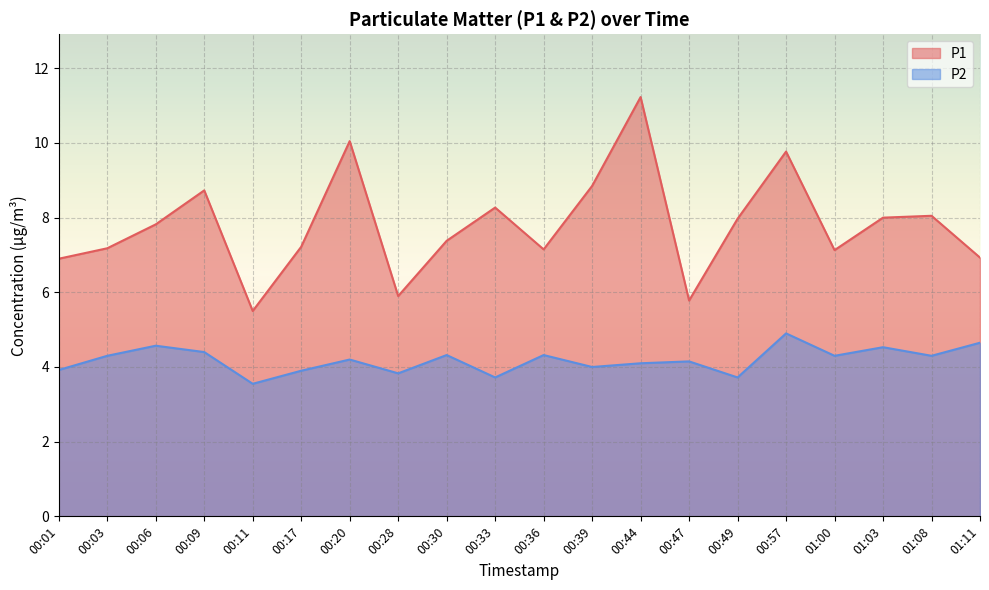

True or false: P1 and P2 intersect in this chart.

False